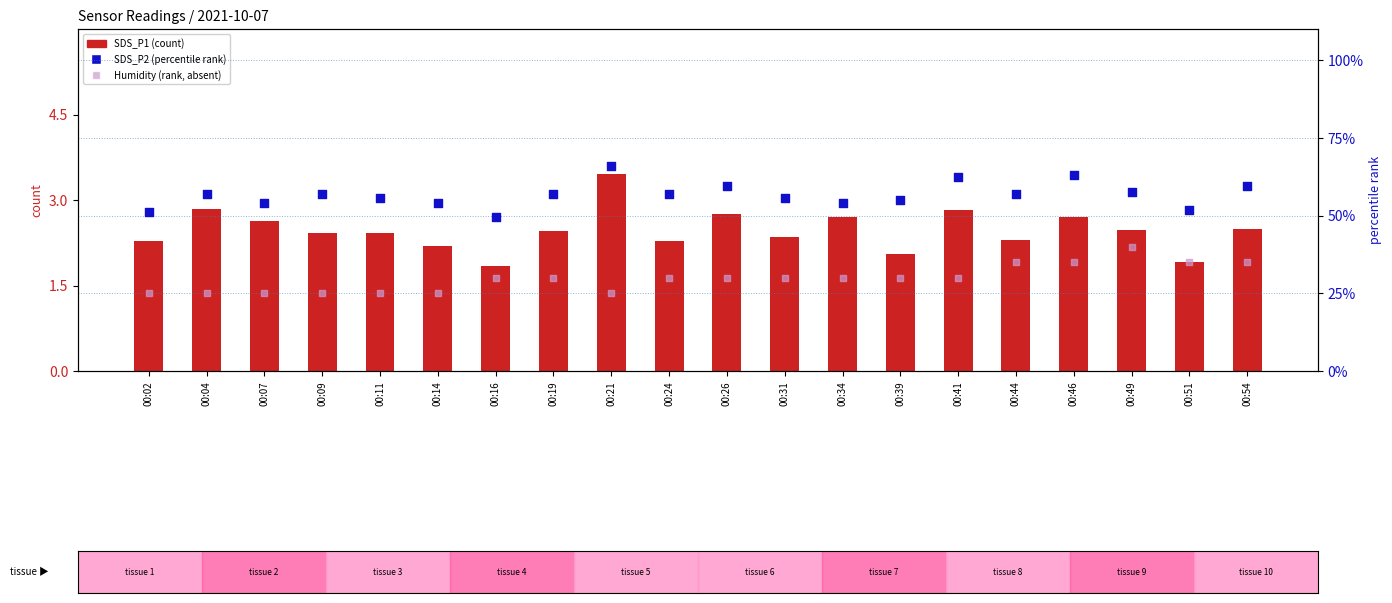

Which series has the largest total across all categories?

SDS_P2 (percentile rank)